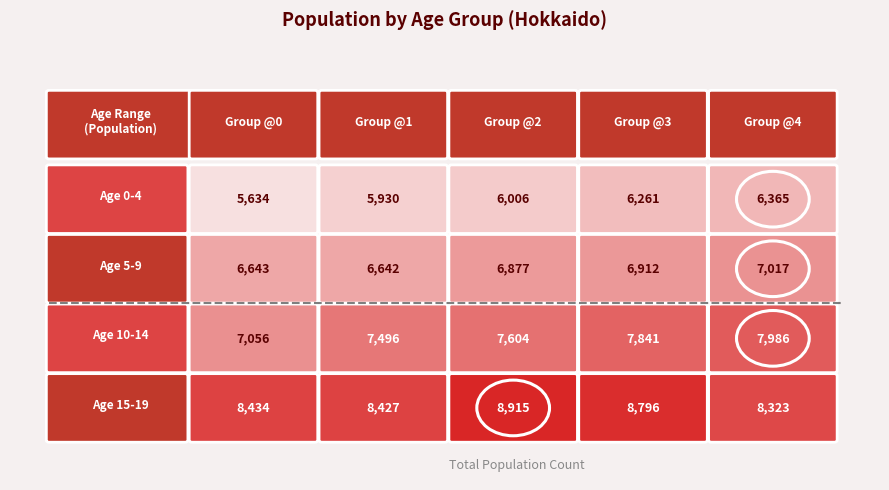

At which label does Age 5-9 reach its peak?

@4